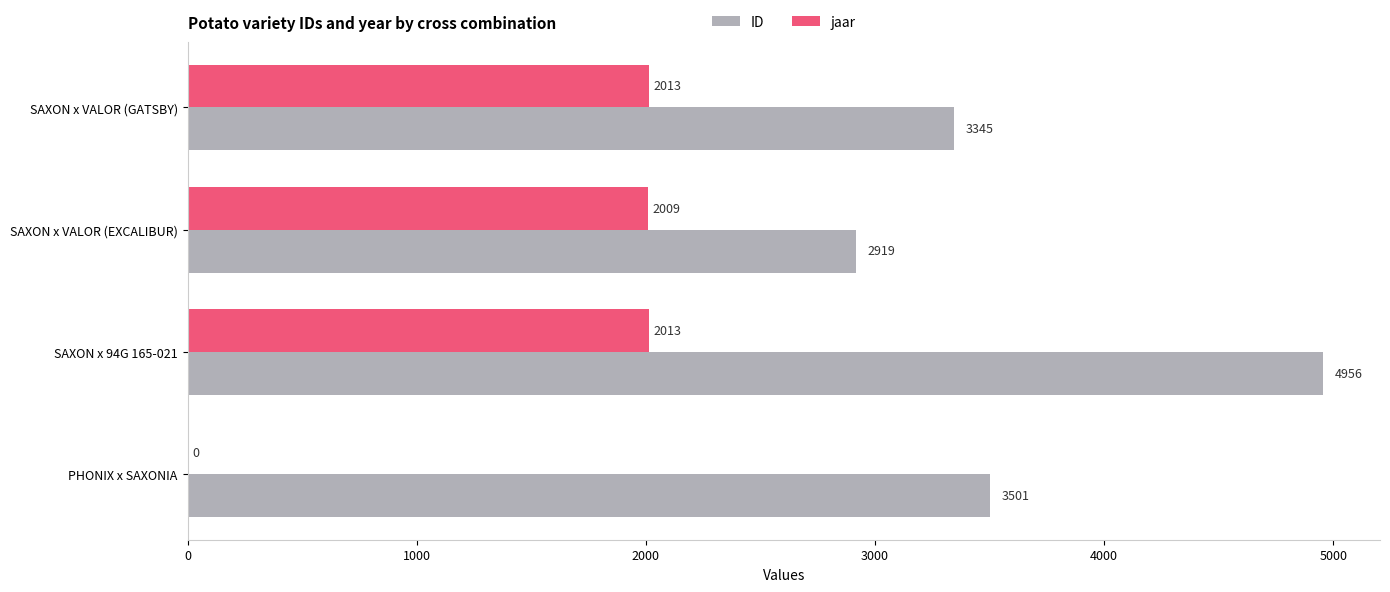

What is the sum of the ID values at SAXON x VALOR (GATSBY) and PHONIX x SAXONIA?

6846